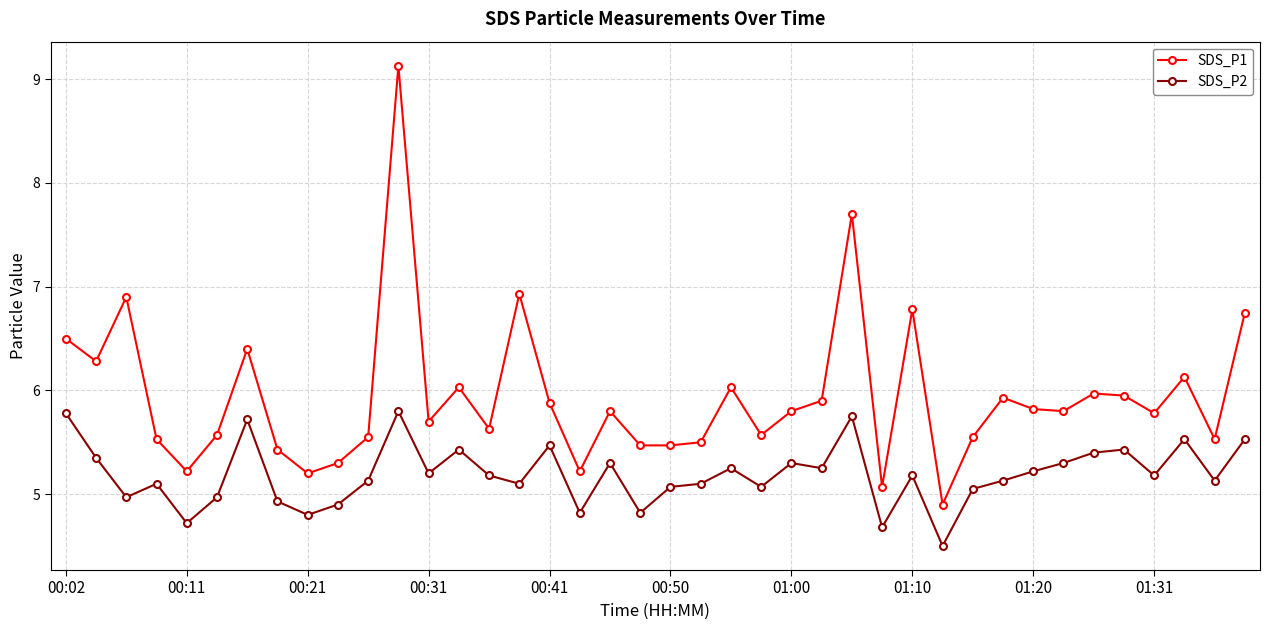

Which series has the widest spread of values?

SDS_P1